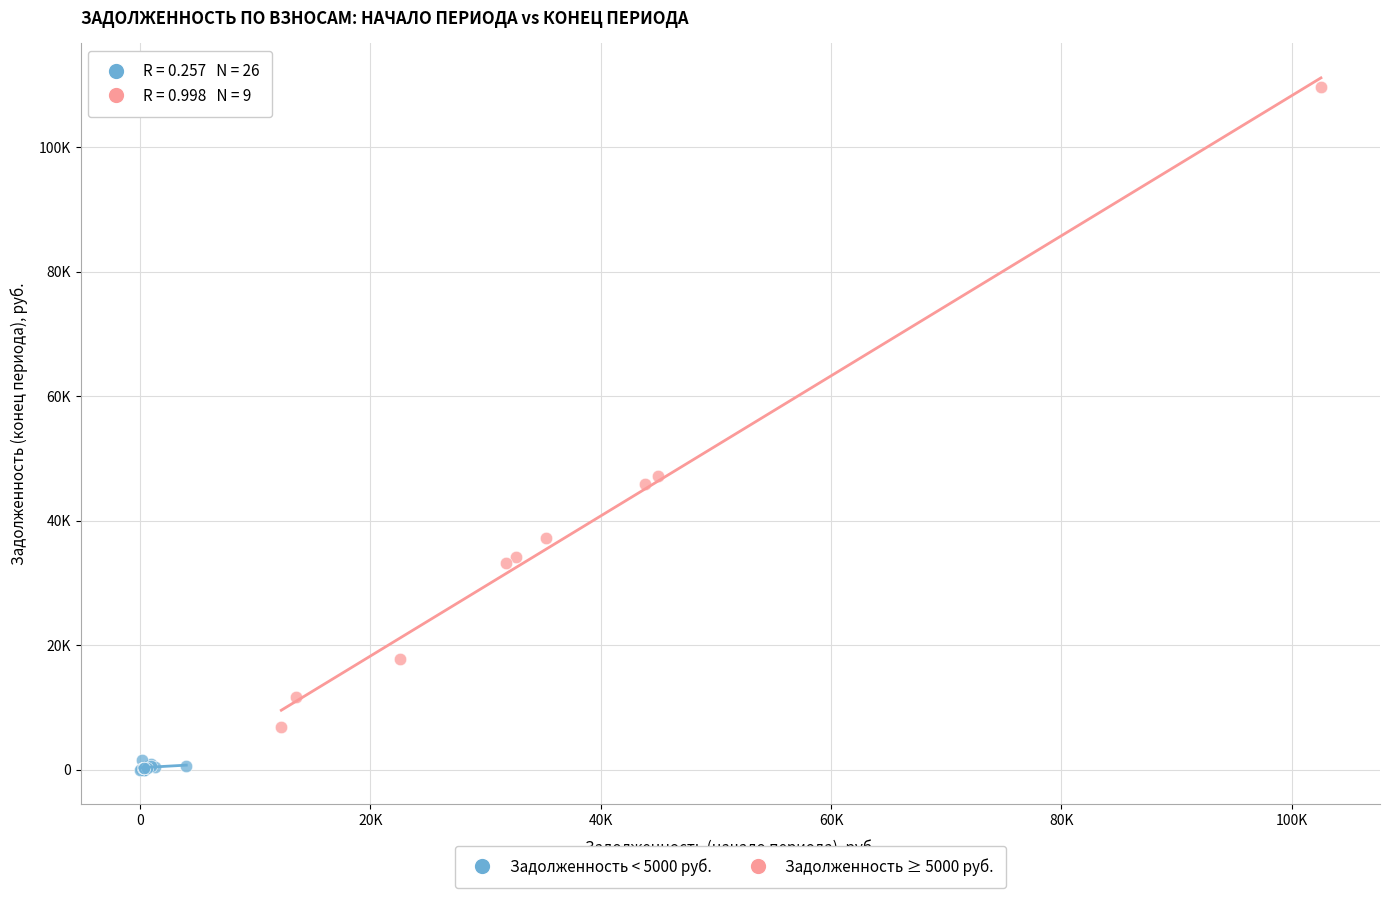

What are all the series names shown in the legend?

Задолженность < 5000 руб., Задолженность ≥ 5000 руб.